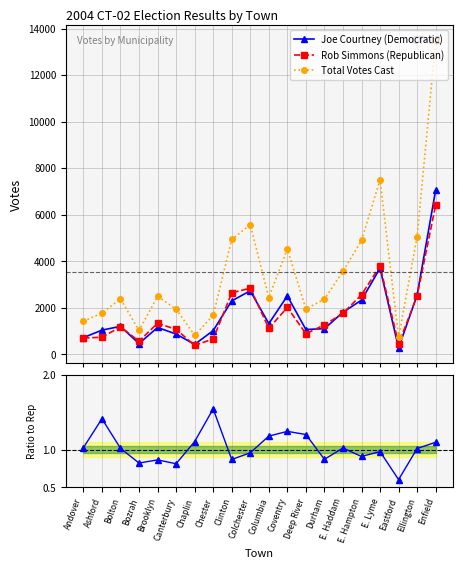

Reading left to right, transcribe all the data shown in this chart.

Joe Courtney (Democratic): Andover=719.0	Ashford=1041.0	Bolton=1203.0	Bozrah=464.0	Brooklyn=1155.0	Canterbury=873.0	Chaplin=429.0	Chester=1019.0	Clinton=2299.0	Colchester=2729.0	Columbia=1322.0	Coventry=2509.0	Deep River=1068.0	Durham=1104.0	E. Haddam=1807.0	E. Hampton=2332.0	E. Lyme=3704.0	Eastford=274.0	Ellington=2551.0	Enfield=7059.0
Rob Simmons (Republican): Andover=700.0	Ashford=737.0	Bolton=1180.0	Bozrah=564.0	Brooklyn=1335.0	Canterbury=1073.0	Chaplin=387.0	Chester=660.0	Clinton=2641.0	Colchester=2845.0	Columbia=1119.0	Coventry=2016.0	Deep River=888.0	Durham=1265.0	E. Haddam=1767.0	E. Hampton=2561.0	E. Lyme=3797.0	Eastford=455.0	Ellington=2510.0	Enfield=6421.0
Total Votes Cast: Andover=1419.0	Ashford=1778.0	Bolton=2383.0	Bozrah=1028.0	Brooklyn=2490.0	Canterbury=1946.0	Chaplin=816.0	Chester=1679.0	Clinton=4940.0	Colchester=5574.0	Columbia=2441.0	Coventry=4525.0	Deep River=1956.0	Durham=2369.0	E. Haddam=3574.0	E. Hampton=4893.0	E. Lyme=7501.0	Eastford=729.0	Ellington=5061.0	Enfield=13480.0
Dem/Rep Ratio: Andover=1.0	Ashford=1.4	Bolton=1.0	Bozrah=0.8	Brooklyn=0.9	Canterbury=0.8	Chaplin=1.1	Chester=1.5	Clinton=0.9	Colchester=1.0	Columbia=1.2	Coventry=1.2	Deep River=1.2	Durham=0.9	E. Haddam=1.0	E. Hampton=0.9	E. Lyme=1.0	Eastford=0.6	Ellington=1.0	Enfield=1.1